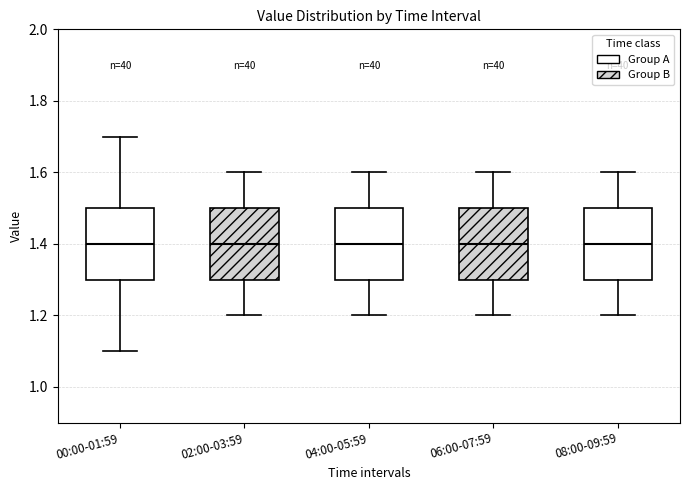

Reading left to right, read every box against the y-axis: the position of its median line, the range the box covers, and the ends of its whiskers. The values are not printed on the chart, so give them approximately, as read against the axis.

00:00-01:59: median 1.4, box 1.3 to 1.5, whiskers 1.1 to 1.7
02:00-03:59: median 1.4, box 1.3 to 1.5, whiskers 1.2 to 1.6
04:00-05:59: median 1.4, box 1.3 to 1.5, whiskers 1.2 to 1.6
06:00-07:59: median 1.4, box 1.3 to 1.5, whiskers 1.2 to 1.6
08:00-09:59: median 1.4, box 1.3 to 1.5, whiskers 1.2 to 1.6